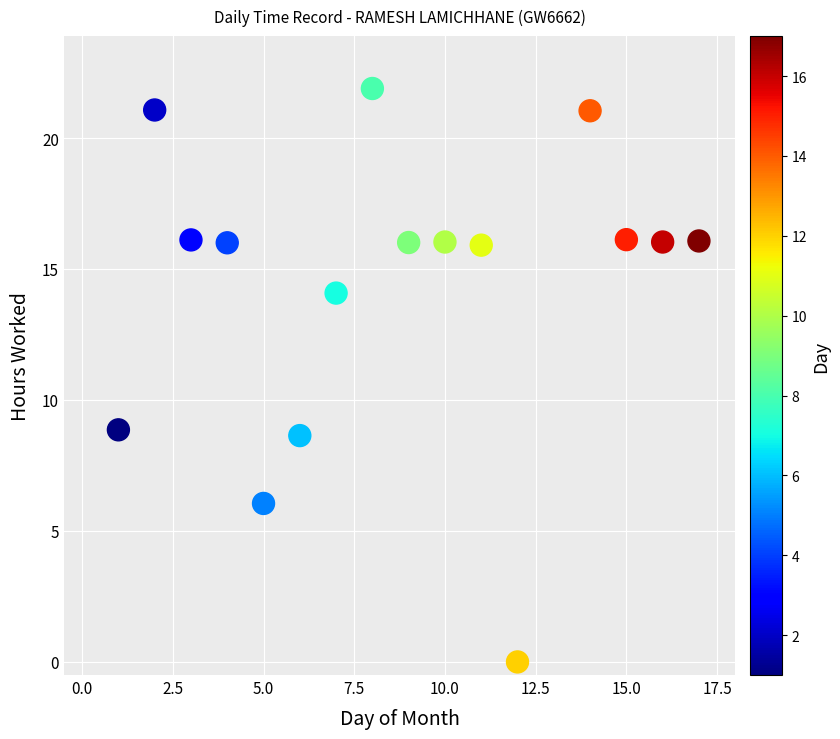

What is the range of Y values (max minus min)?

21.9